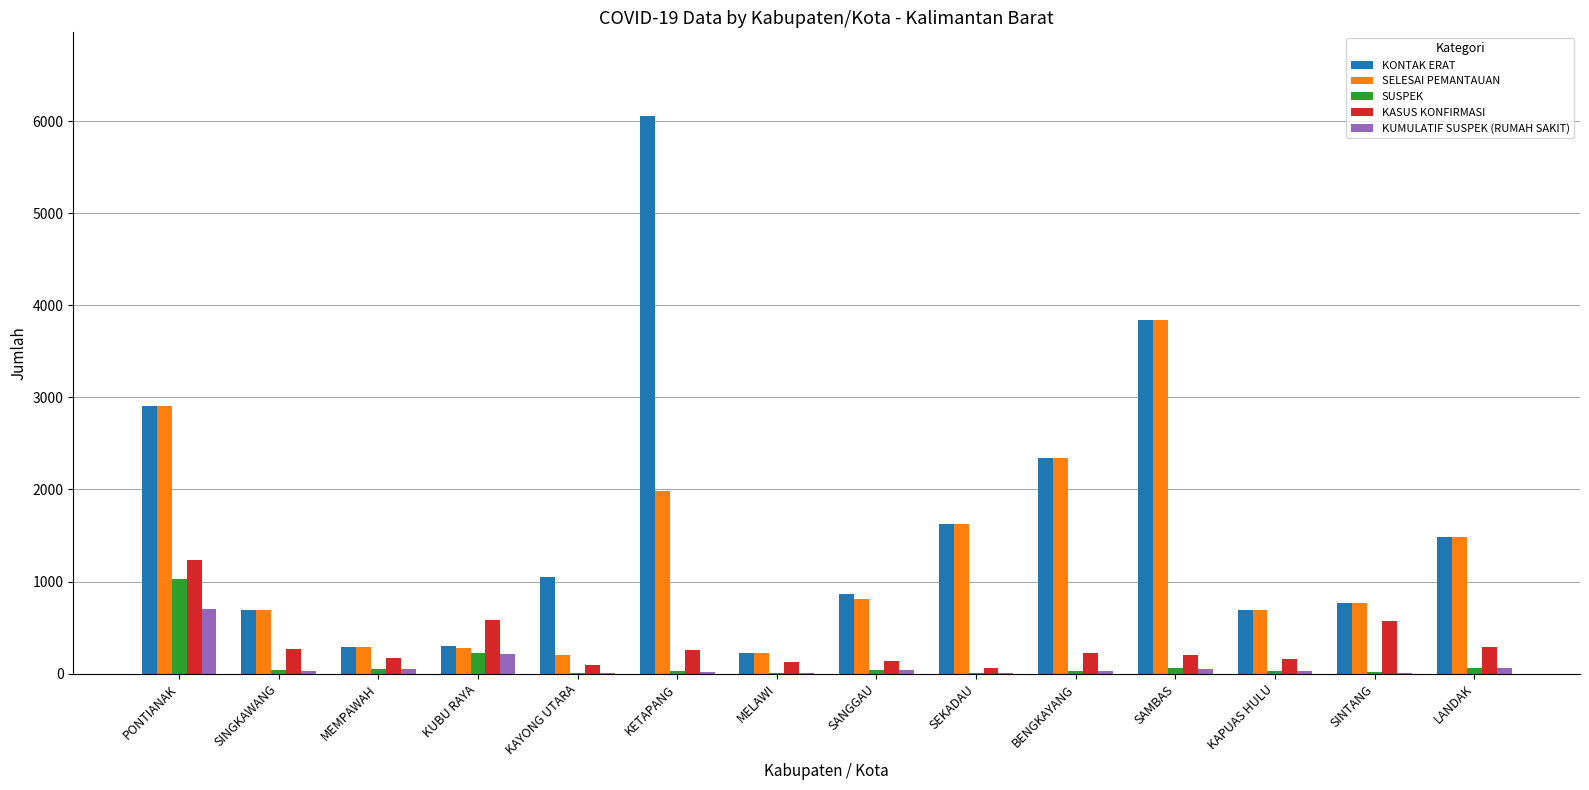

Which label corresponds to the largest value in the chart?

KETAPANG